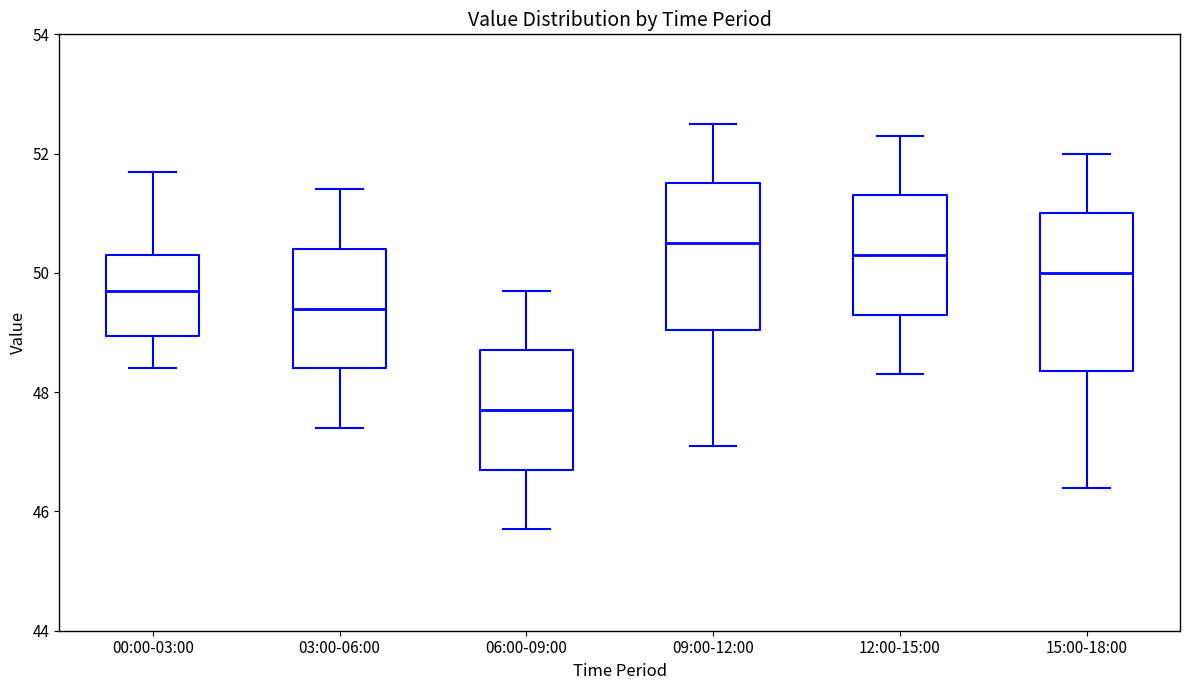

Which box has the lowest median line?

06:00-09:00